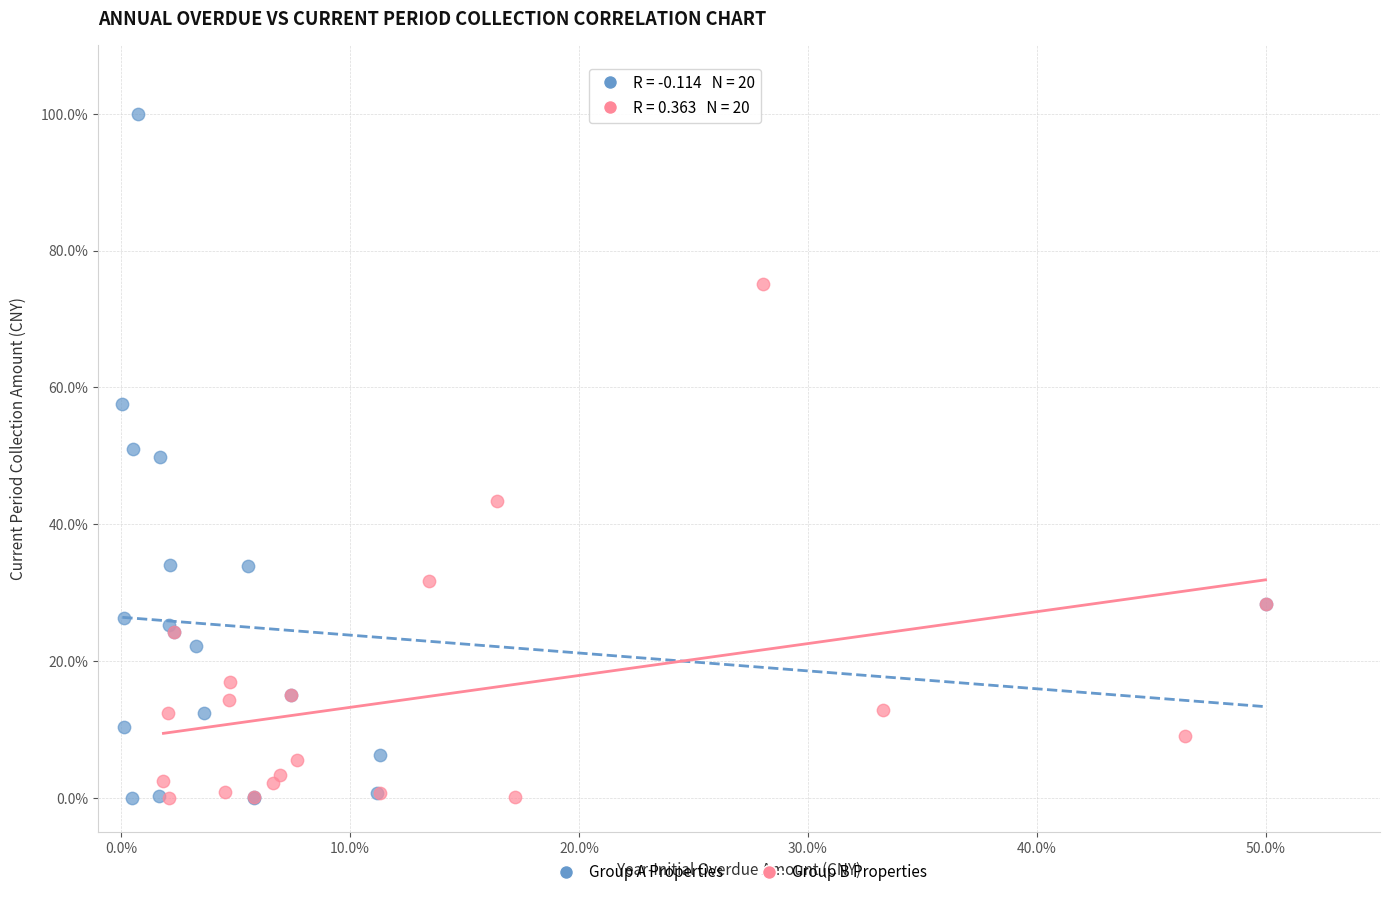

Which series contains the highest Y value?

Group A Properties